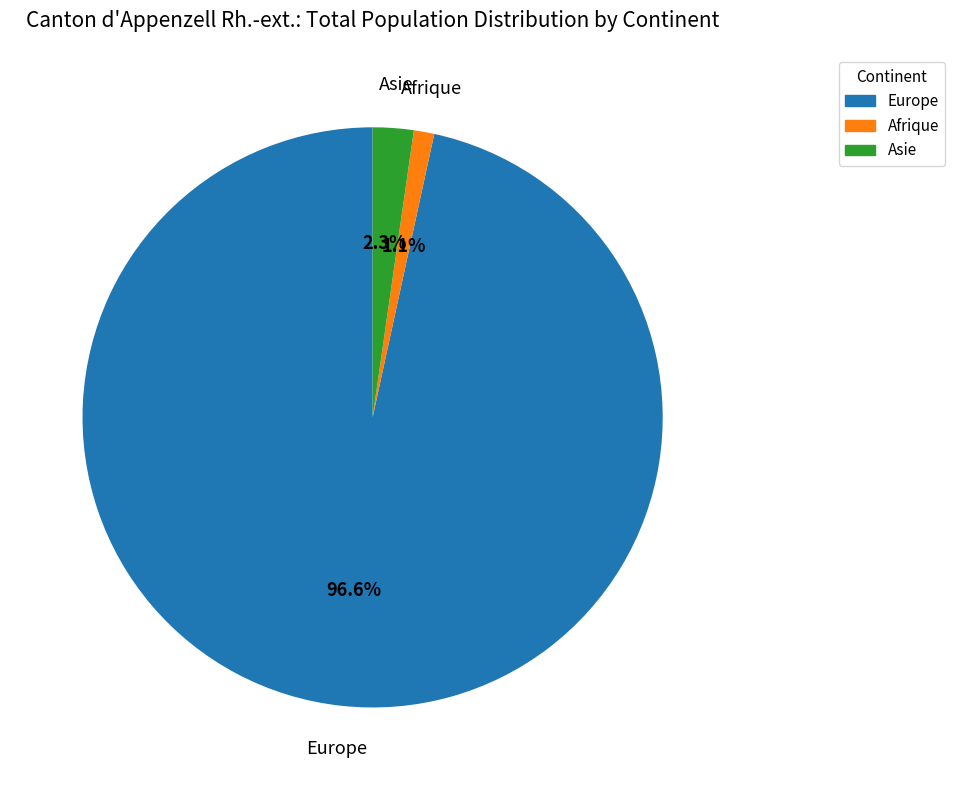

Is there a majority slice in this chart?

Yes